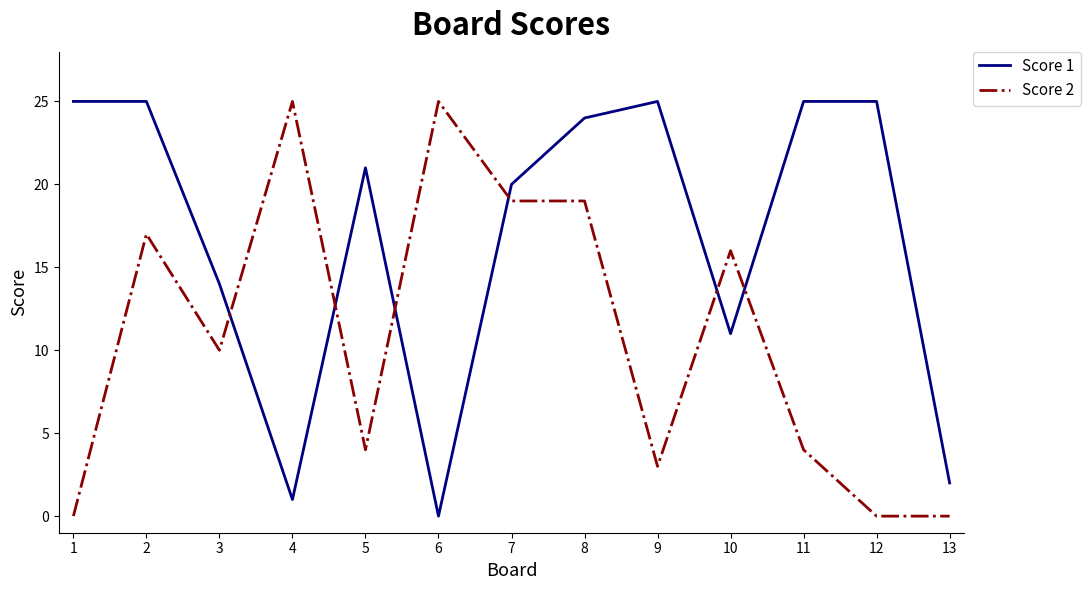

Reading left to right, transcribe all the data shown in this chart.

Score 1: 25	25	14	1	21	0	20	24	25	11	25	25	2
Score 2: 0	17	10	25	4	25	19	19	3	16	4	0	0